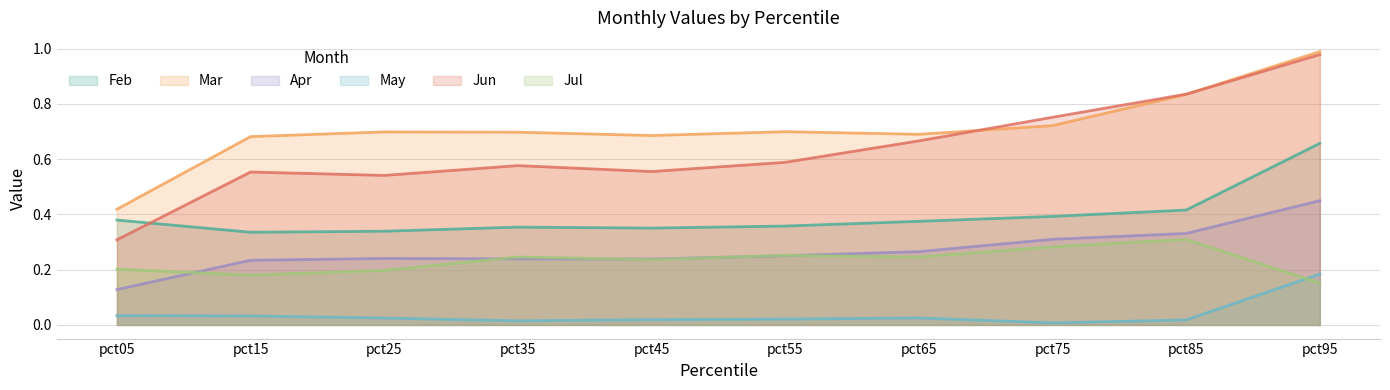

Rank the series by their maximum value, from lowest to highest.

May, Jul, Apr, Feb, Jun, Mar